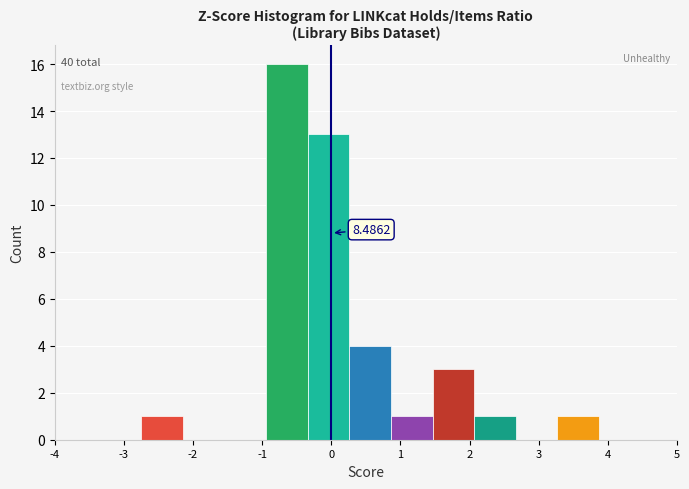

Which range on the x-axis has the tallest bar?

-0.9 to -0.3